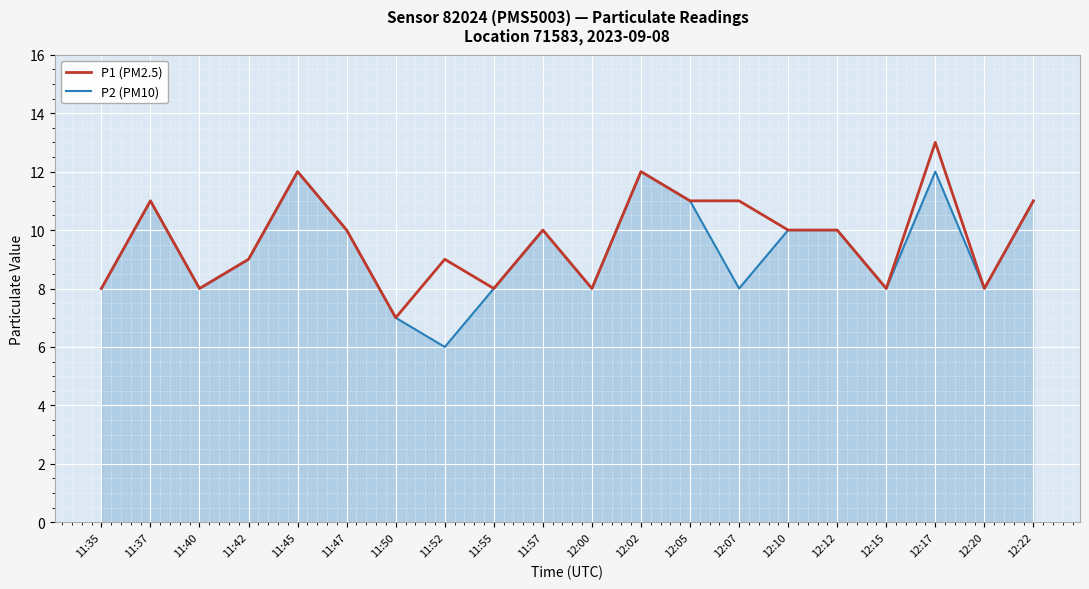

True or false: P2 (PM10) has a value of 3 at 12:20.

False